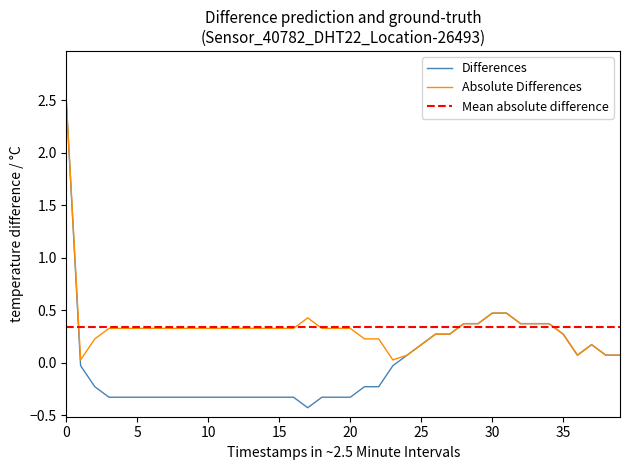

What is the lowest value of the Differences series?

-0.4